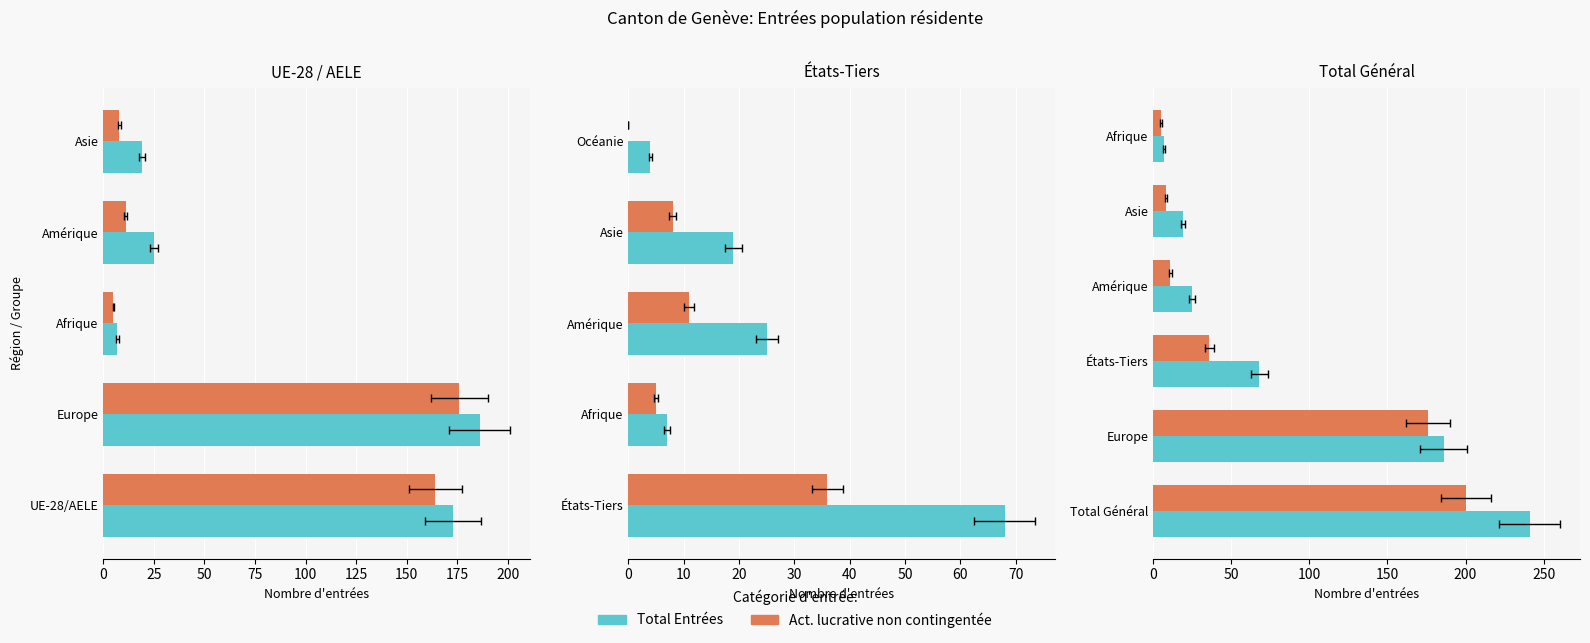

Which series changed the most between 0 and 75?

Total Entrées